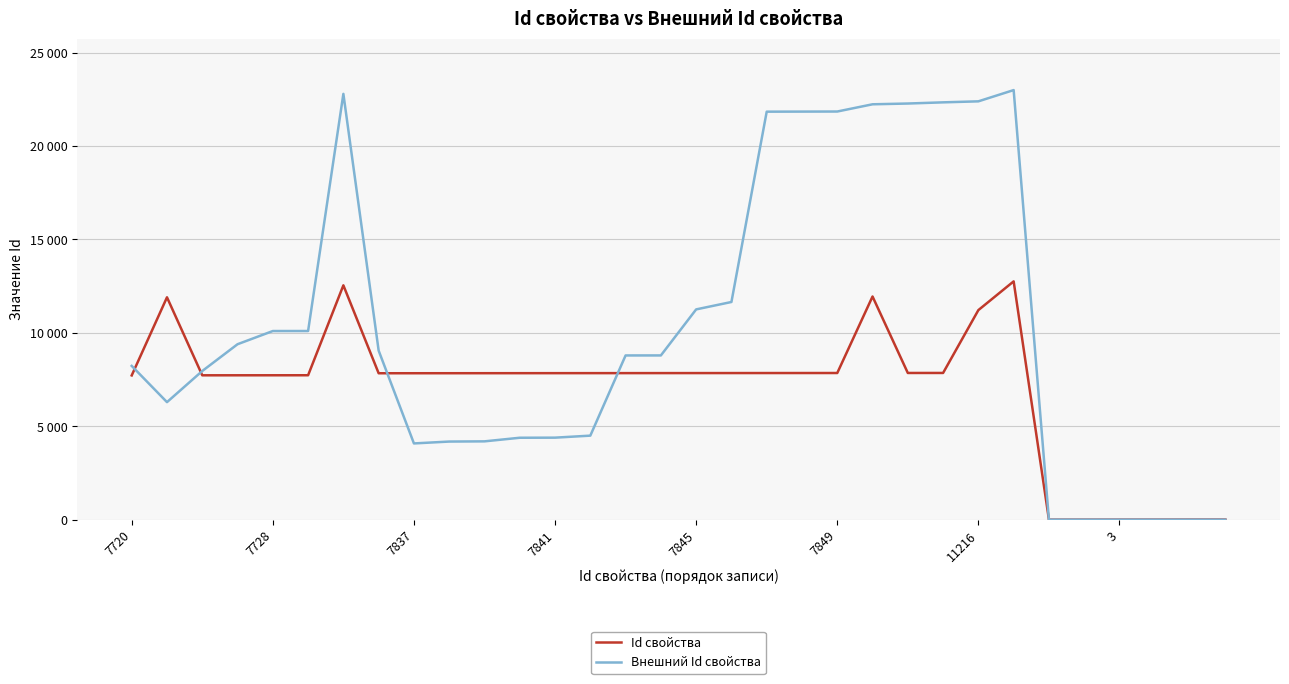

What is the label of the 3rd point from the right?

29